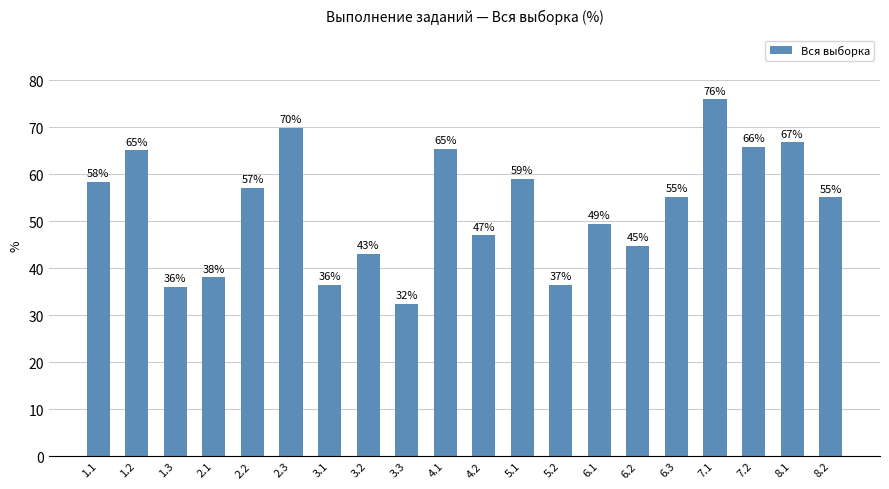

What is the value of the 11th bar from the left?

47.0